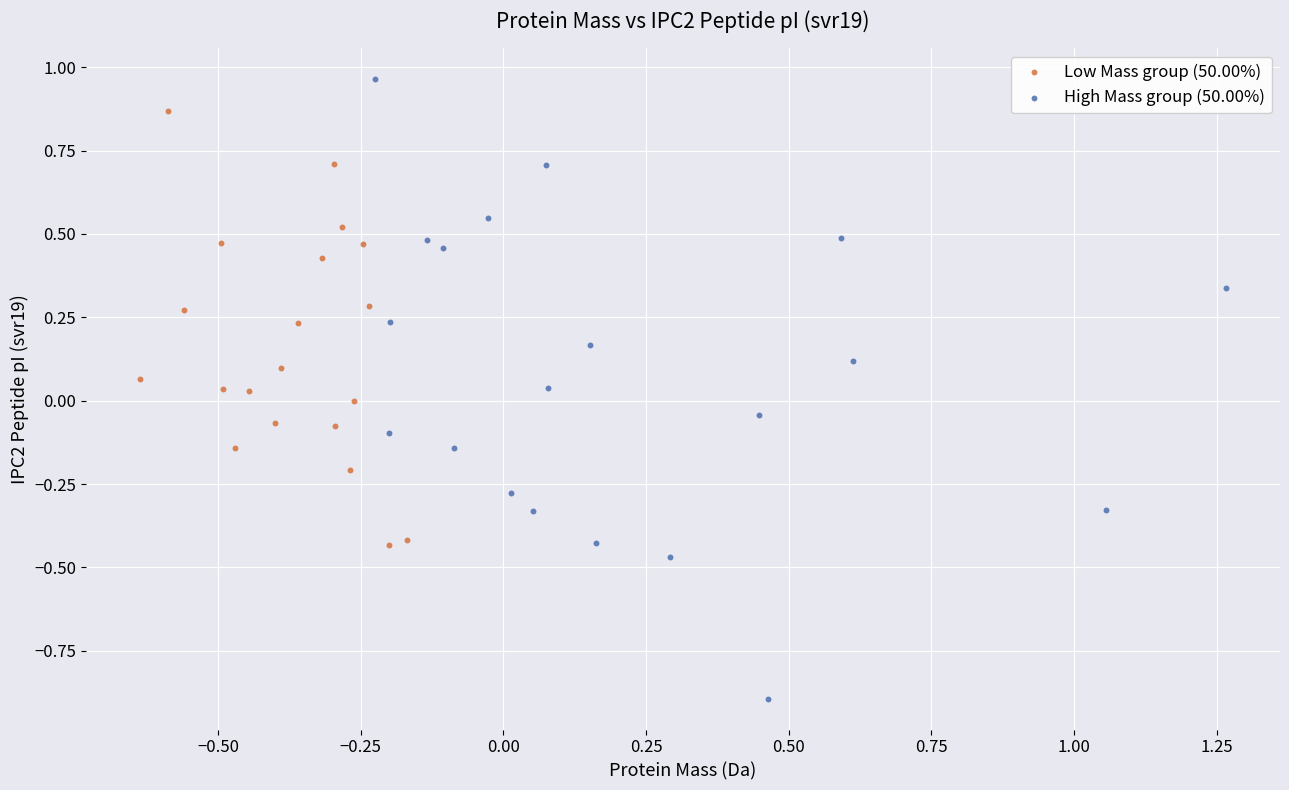

Which series reaches the minimum Y coordinate?

High Mass group (50.00%)